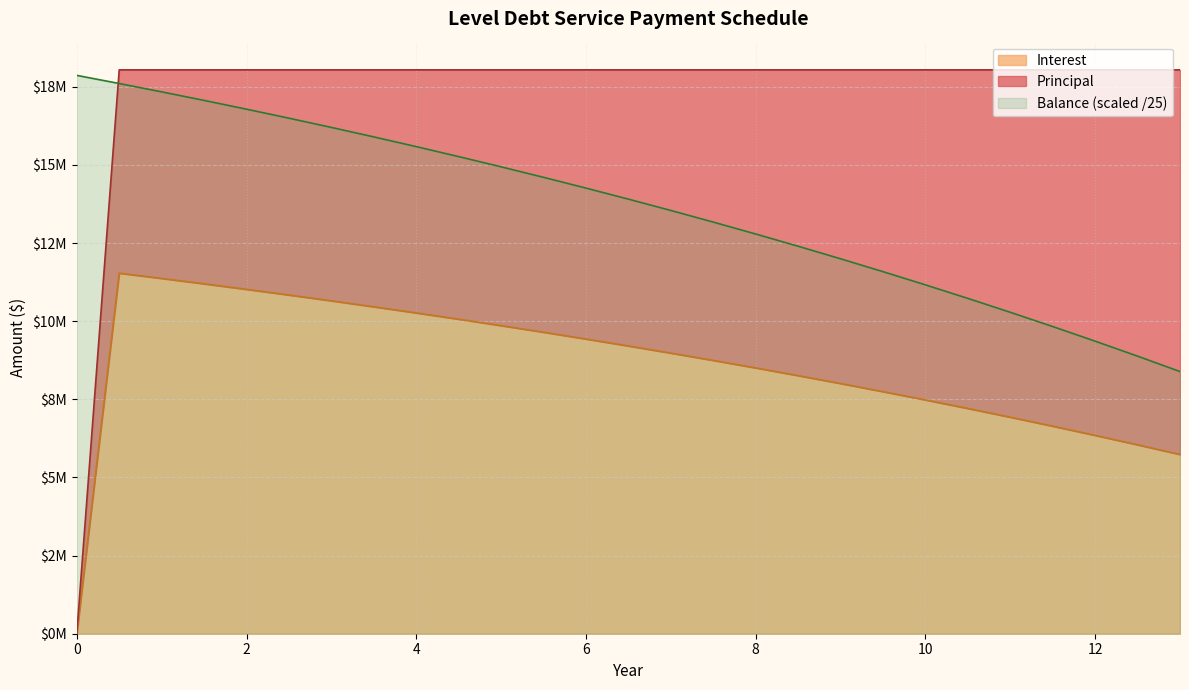

At which label does Interest reach its peak?

0.5